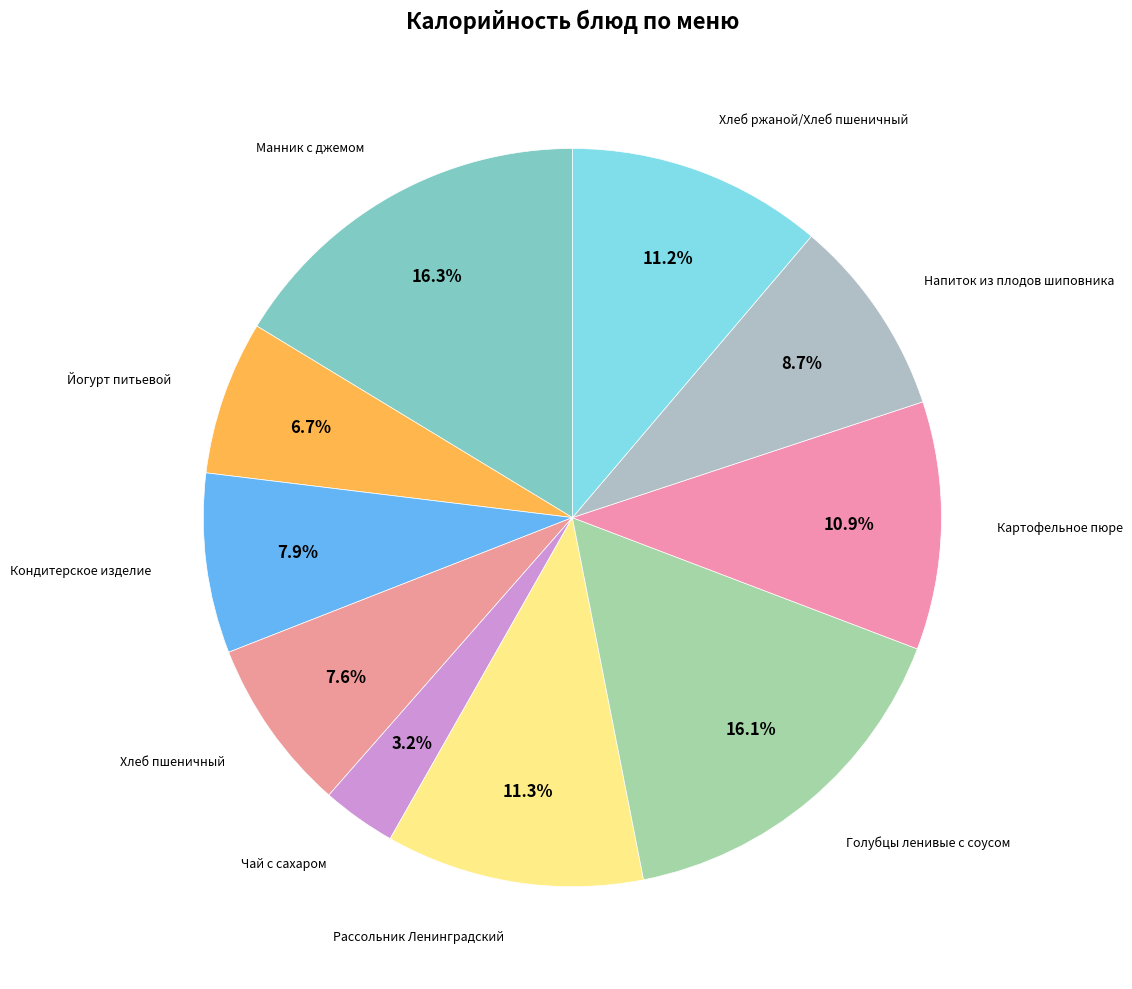

How many slices are in this pie chart?

10